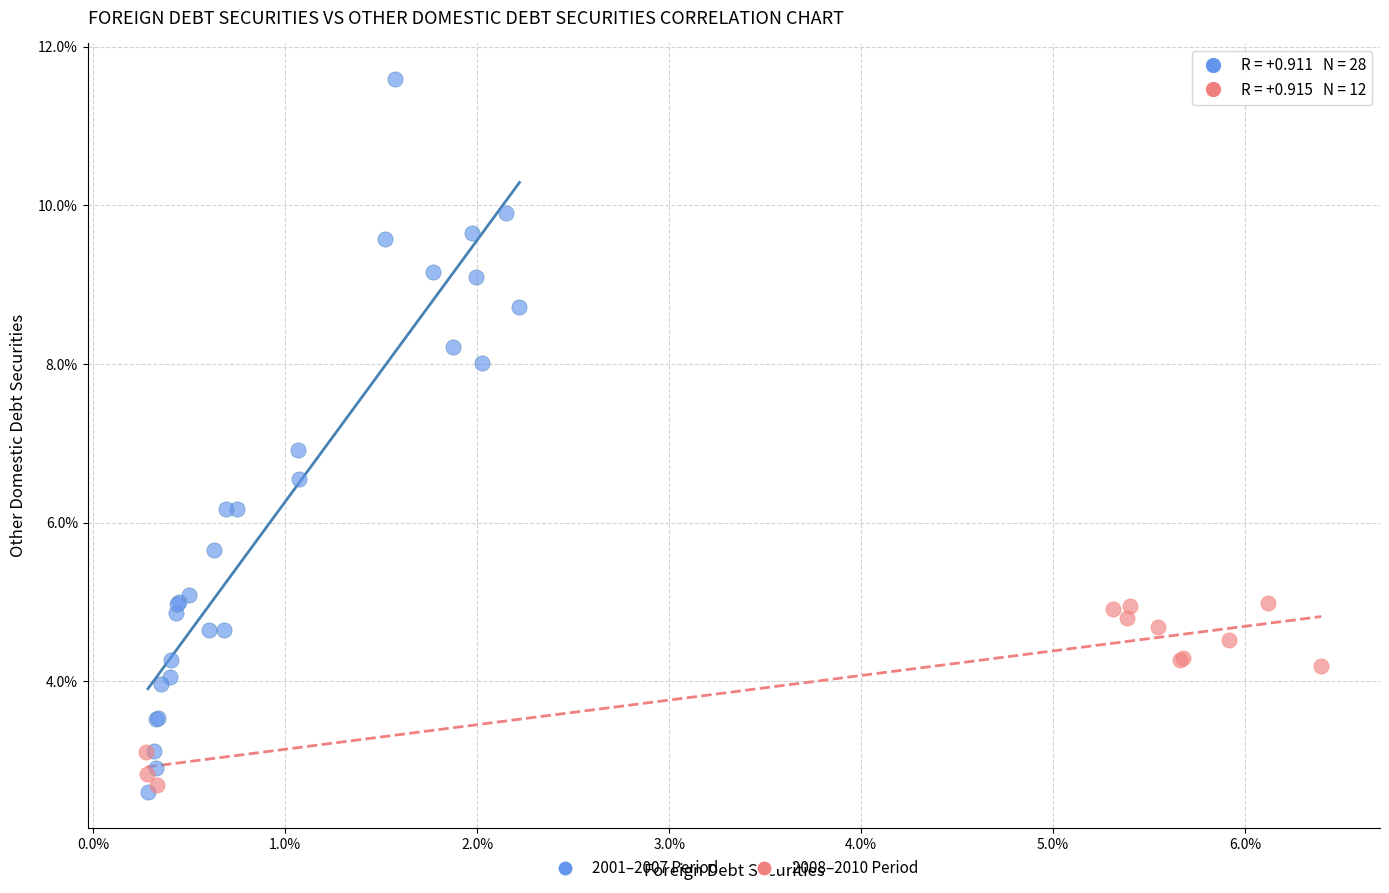

Which series contains the lowest Y value?

2001–2007 Period